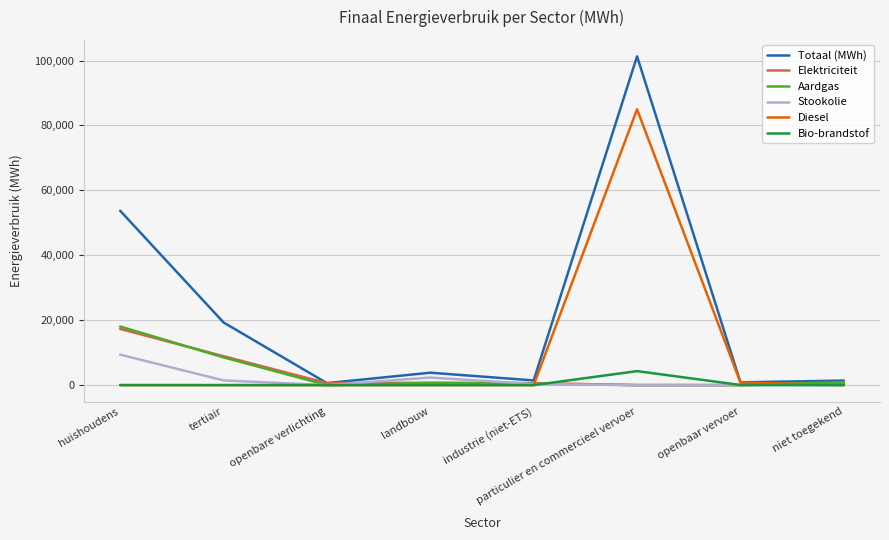

Which series has the widest spread of values?

Totaal (MWh)